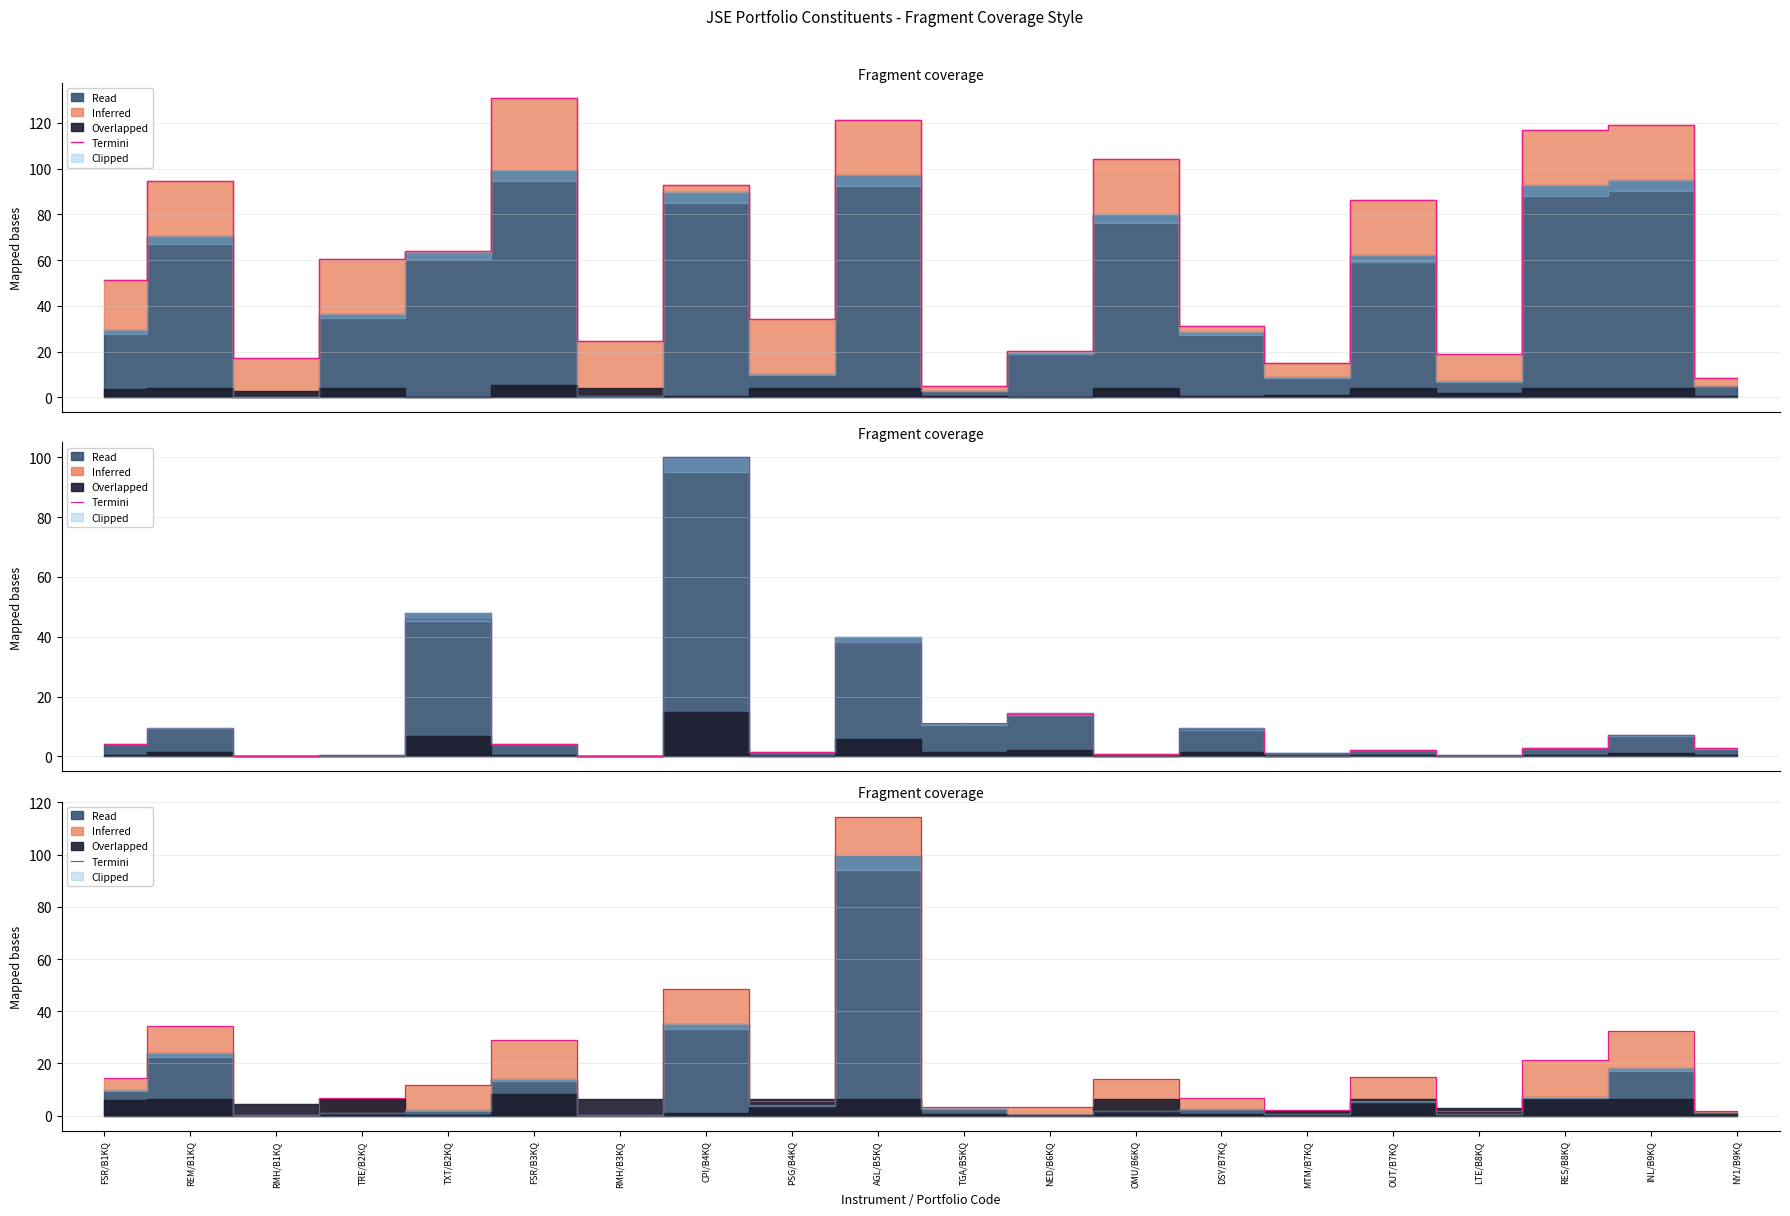

What is the average value?

18.3